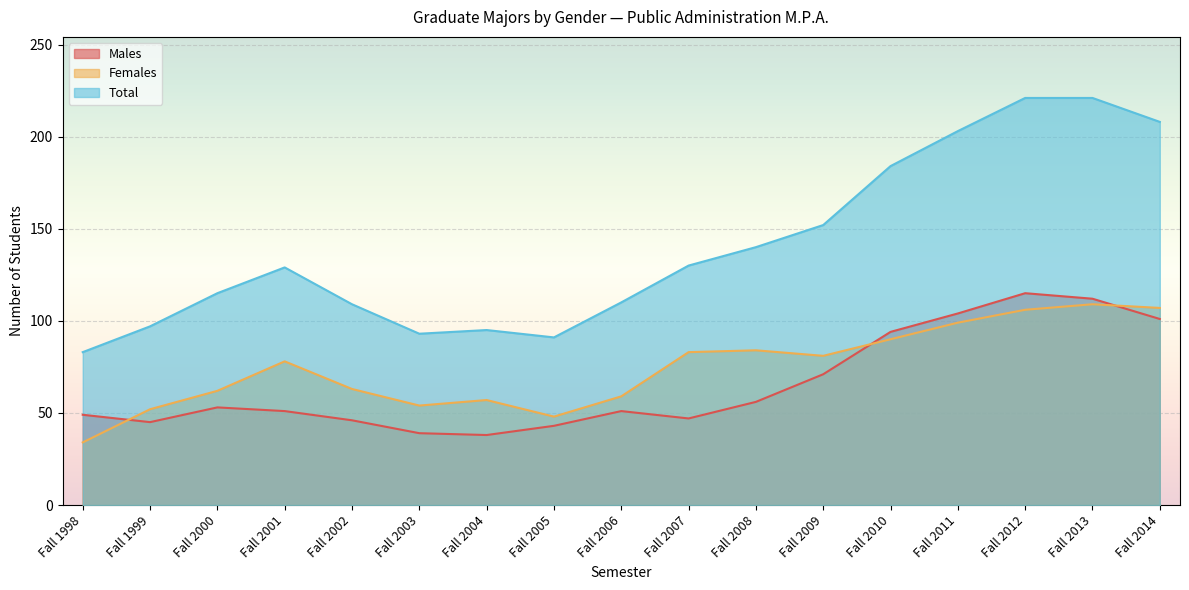

Where is the first local minimum for Males?

Fall 1999